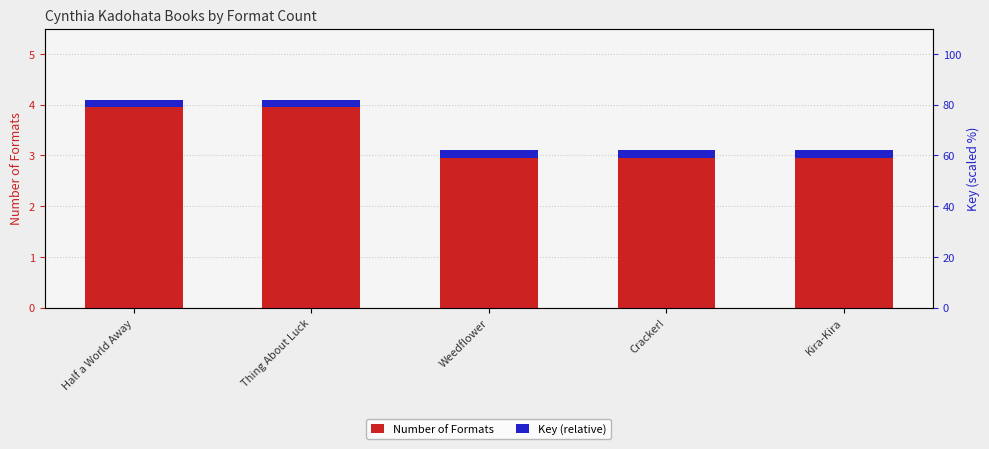

The Number of Formats series shows 4.2 at Kira-Kira. True or false?

False